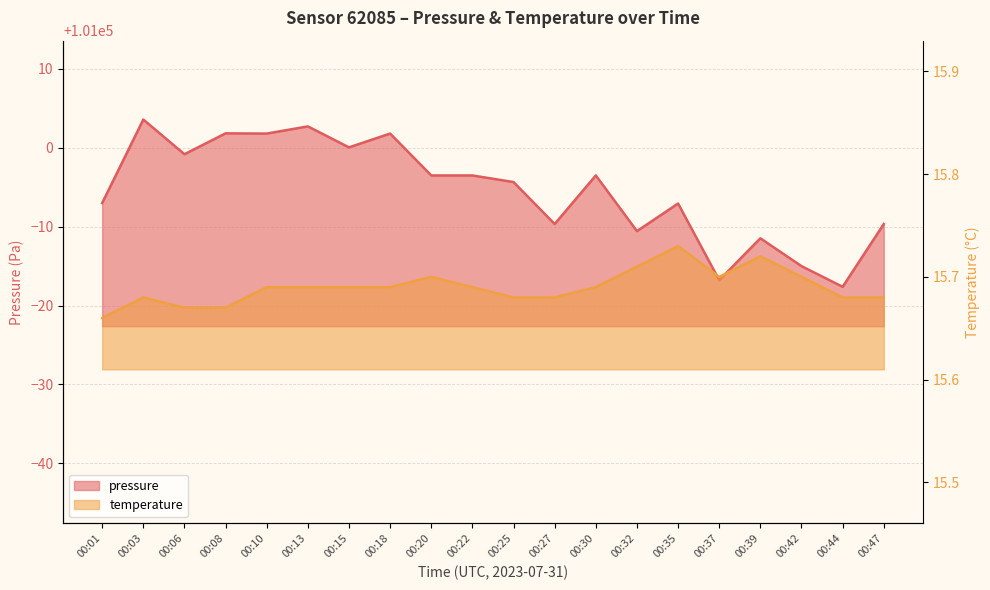

What is the difference between the highest and lowest values at 00:20?

100980.8